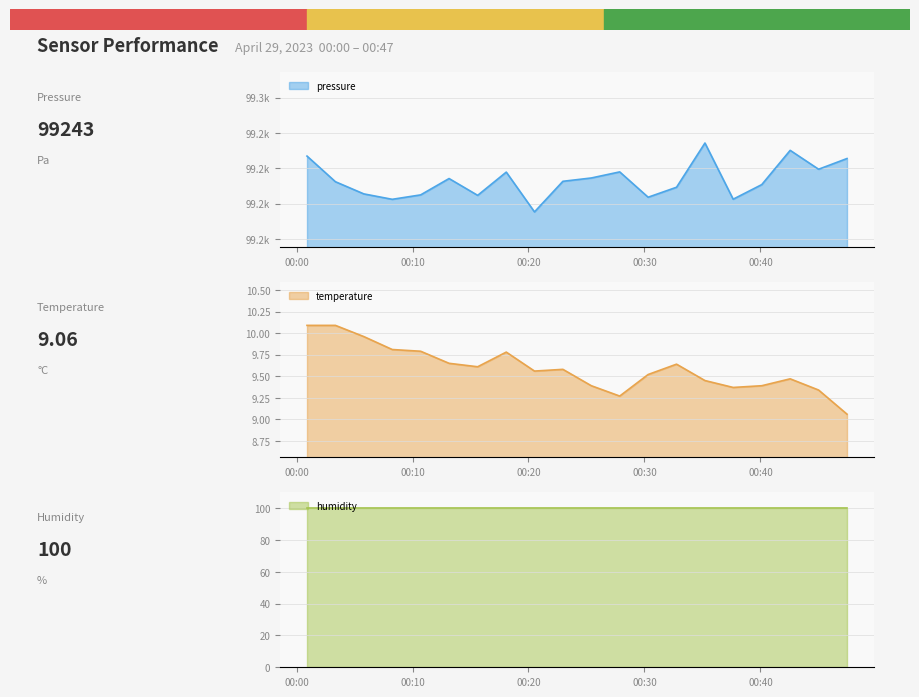

Between 2023-04-29T00:05:48 and 2023-04-29T00:15:37, which is larger?

2023-04-29T00:05:48